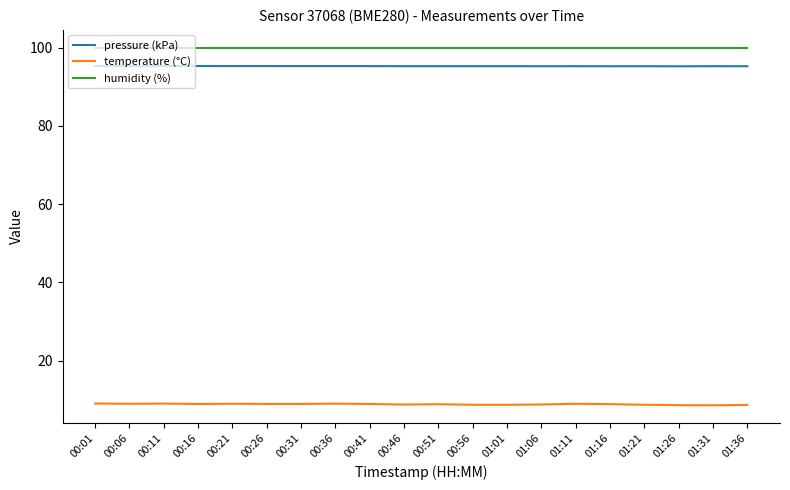

At 00:11, list the series in order from largest to smallest.

humidity (%), pressure (kPa), temperature (°C)